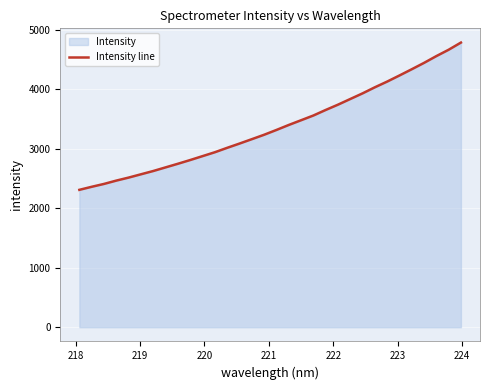

Reading left to right, what are all the values shown in this chart?

2307.4	2358.7	2406.8	2462.7	2513.3	2568.7	2623.9	2684.8	2745.6	2808.3	2873.6	2939.0	3013.1	3084.7	3158.3	3232.5	3313.1	3396.8	3476.1	3555.6	3648.8	3737.8	3832.9	3927.7	4029.9	4125.6	4228.2	4332.9	4439.9	4553.6	4660.4	4781.0